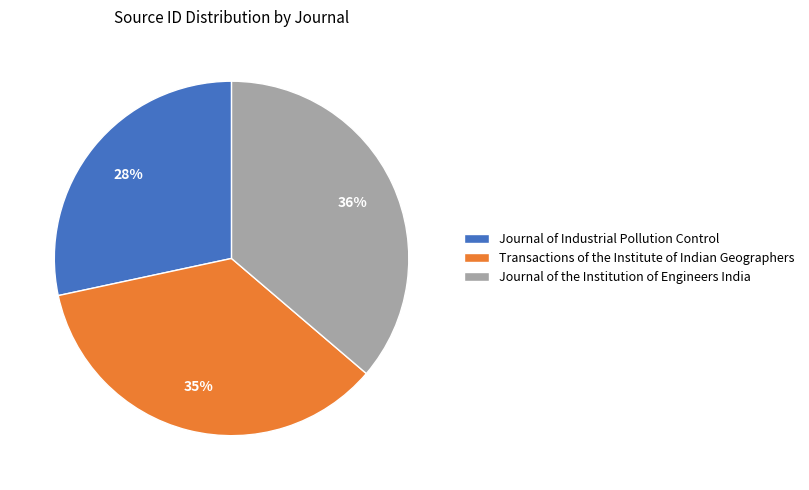

Rank the categories by value from highest to lowest.

Journal of the Institution of Engineers India, Transactions of the Institute of Indian Geographers, Journal of Industrial Pollution Control